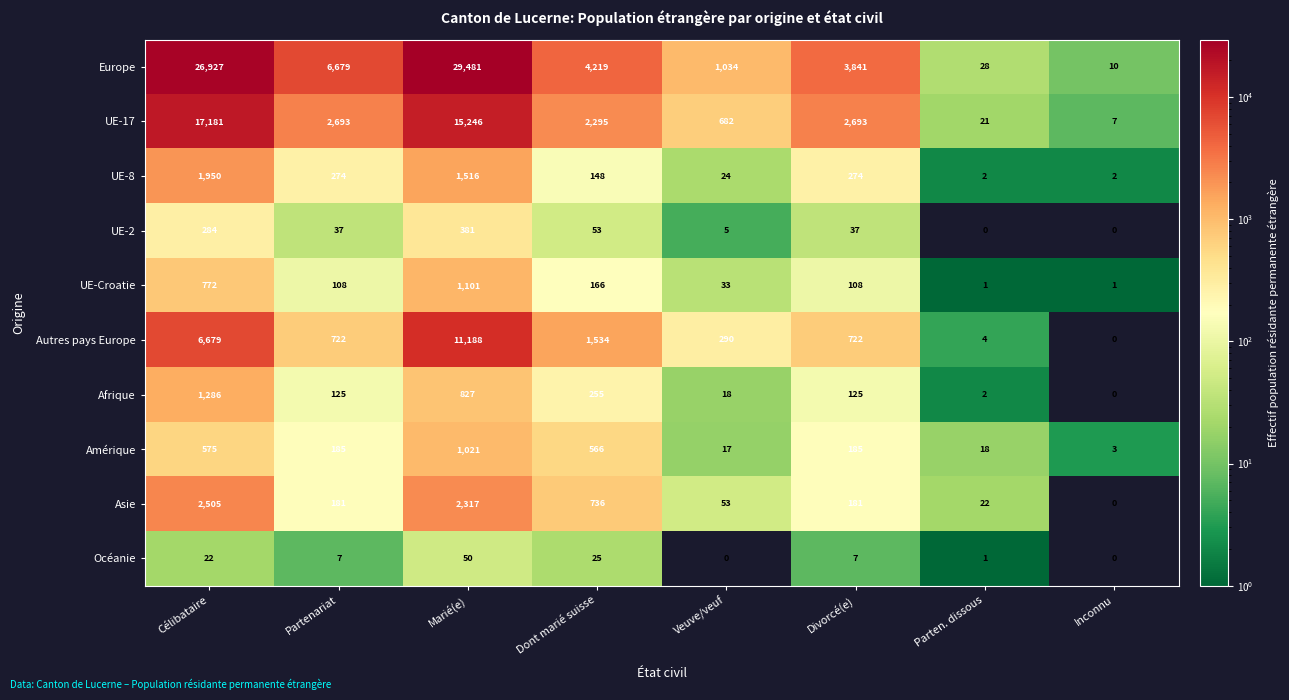

What is the difference between the highest and lowest values at Parten. dissous?

28